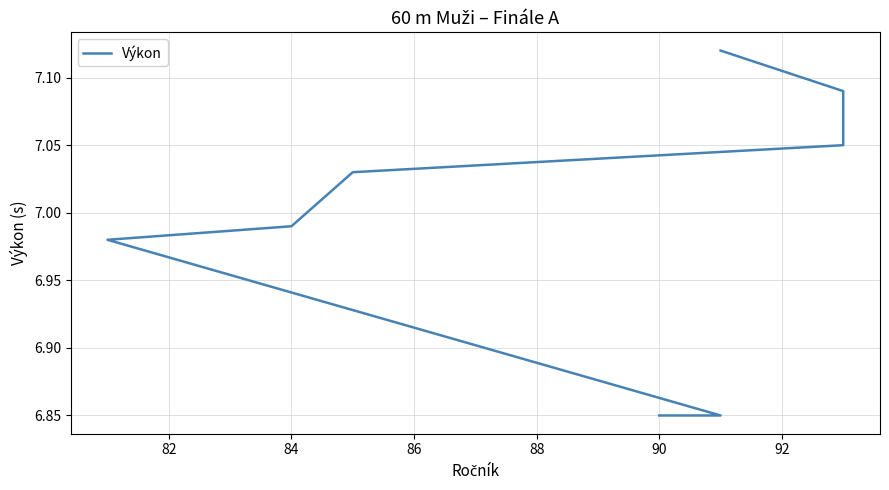

Count the number of data series in this chart.

1